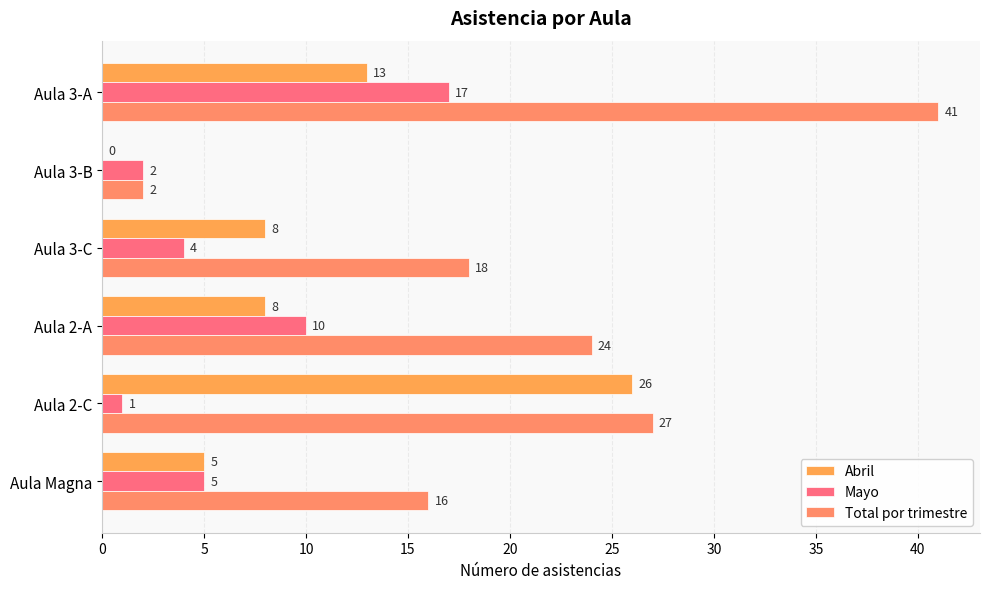

How many data points does each series have?

6